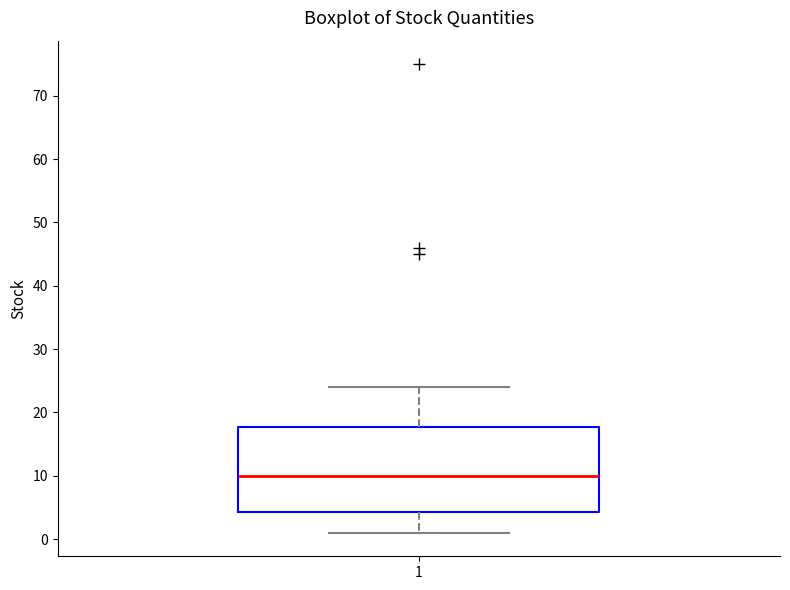

Where does the median line of the box at x = 1 sit on the y-axis? The values are not printed on the chart, so give them approximately, as read against the axis.

10